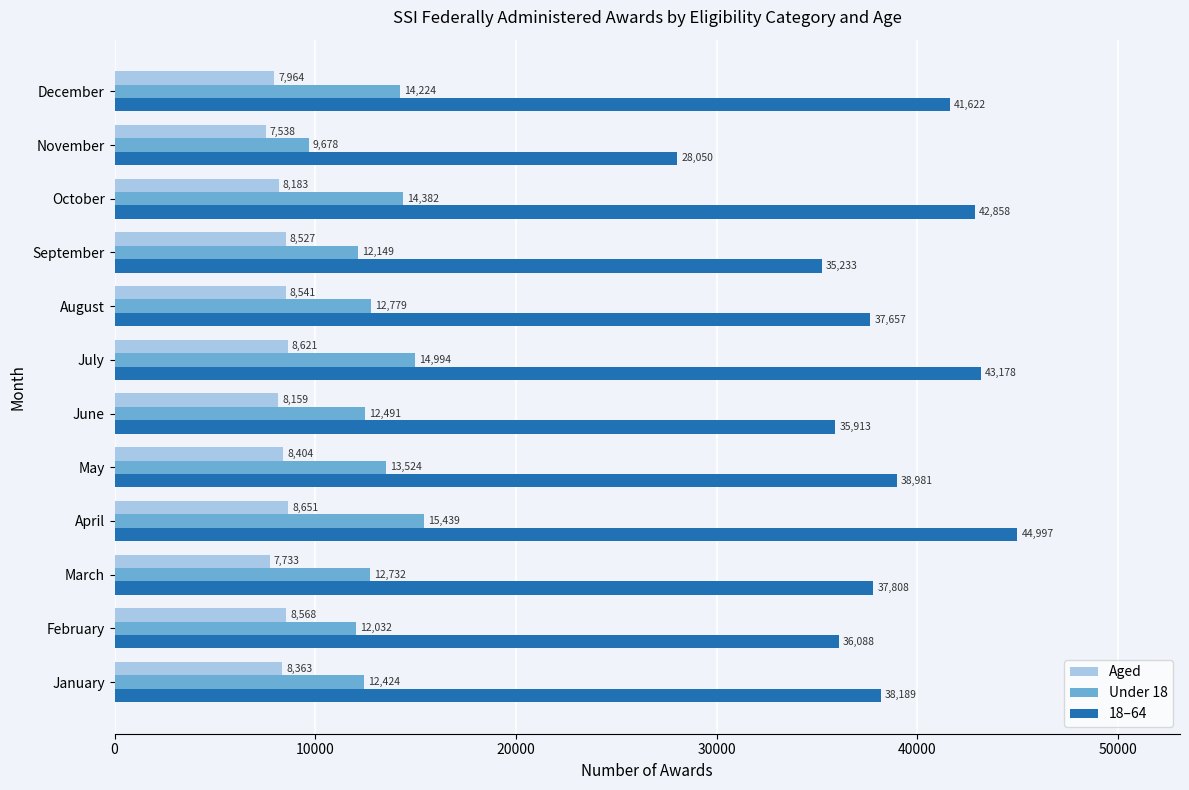

What is the total value across all series at January?

58976